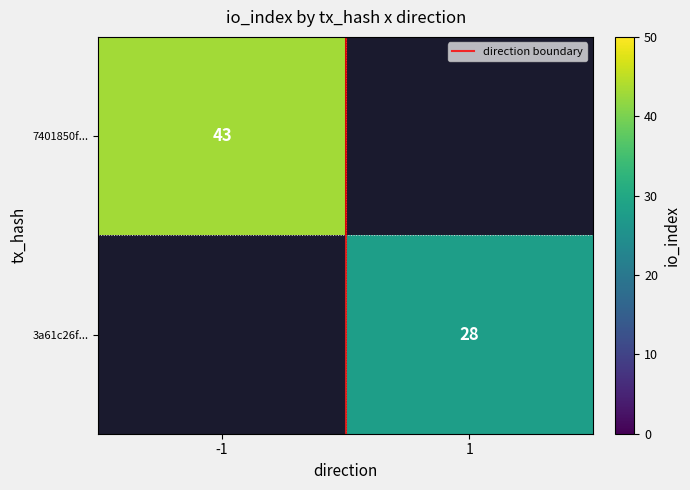

What is the sum of all 3a61c26f... values?

28